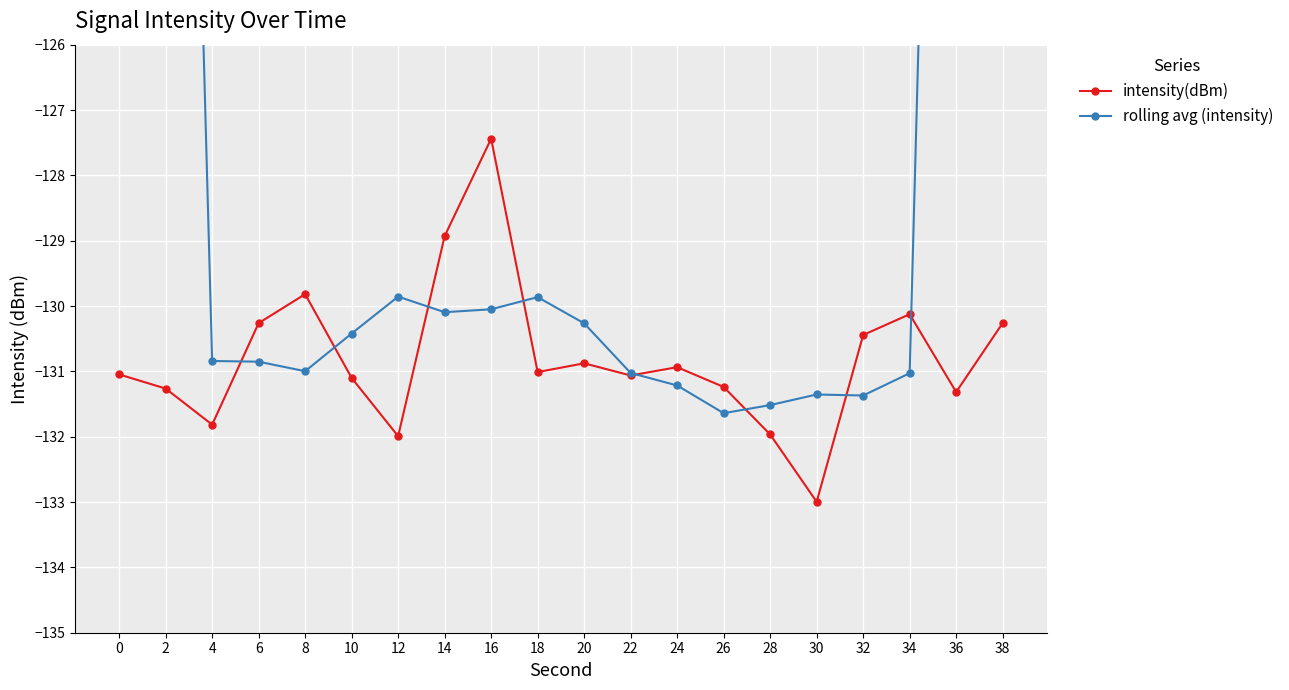

Which has a higher value, 2 or 10?

10